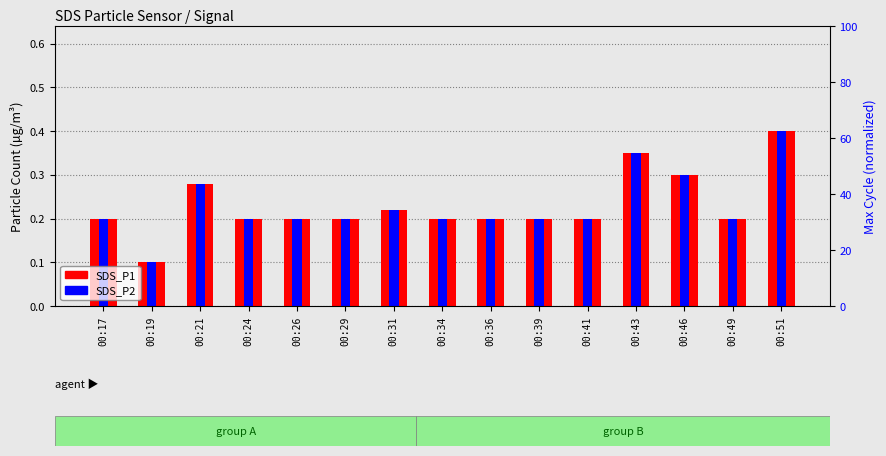

The SDS_P1 series shows 0.2 at 00:29. True or false?

True